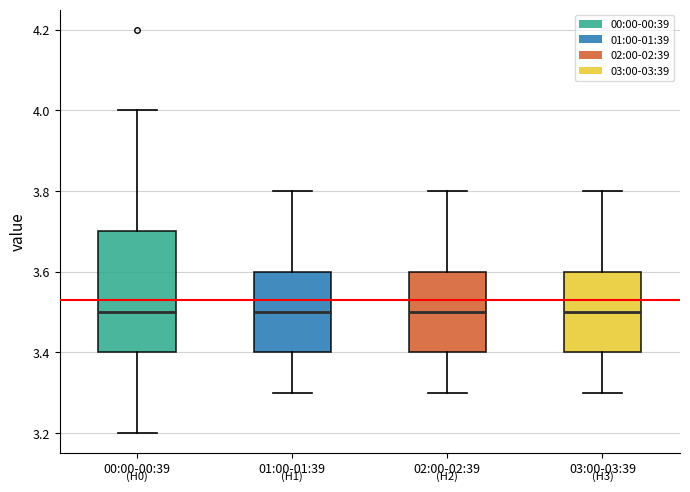

Reading left to right, transcribe this box plot: for each box, give where its median line is, the range the box spans, and where its two whiskers end, as read against the y-axis. The values are not printed on the chart, so give them approximately, as read against the axis.

00:00-00:39: median 3.5, box 3.4 to 3.7, whiskers 3.2 to 4.0
01:00-01:39: median 3.5, box 3.4 to 3.6, whiskers 3.3 to 3.8
02:00-02:39: median 3.5, box 3.4 to 3.6, whiskers 3.3 to 3.8
03:00-03:39: median 3.5, box 3.4 to 3.6, whiskers 3.3 to 3.8